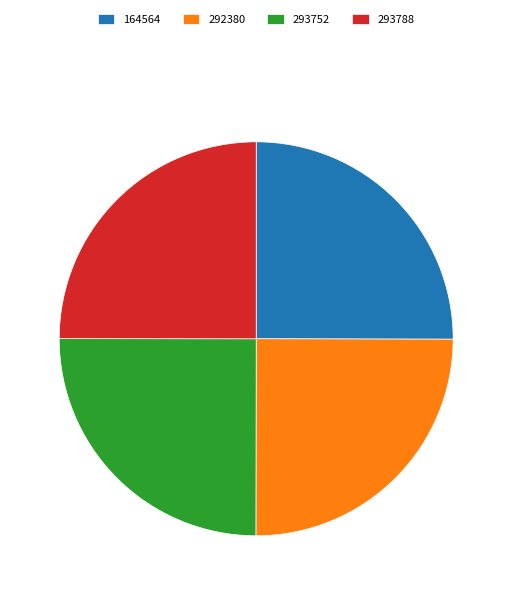

Does 292380 account for over 50% of the chart?

No